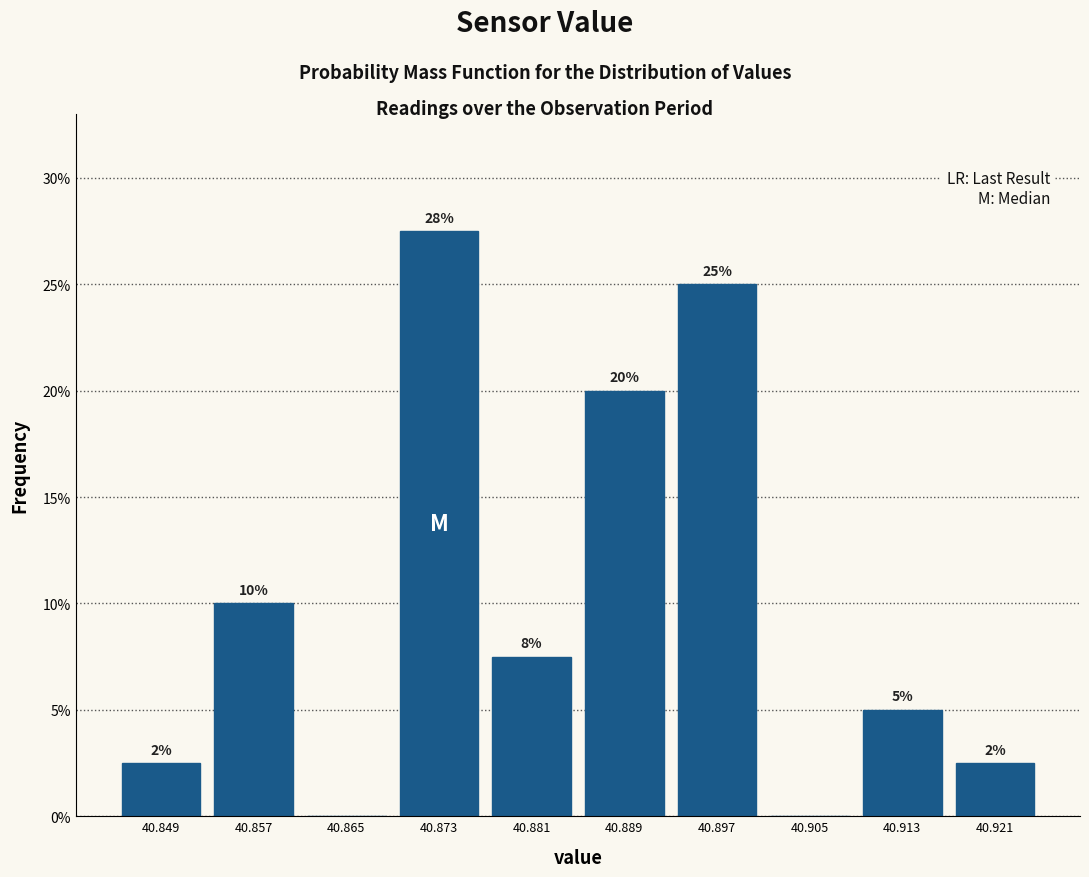

Over which range of the x-axis is the bar tallest?

40.869 to 40.877